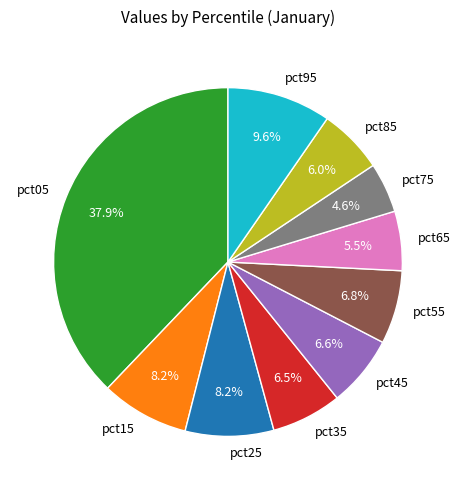

What portion of the pie excludes pct15?

91.8%